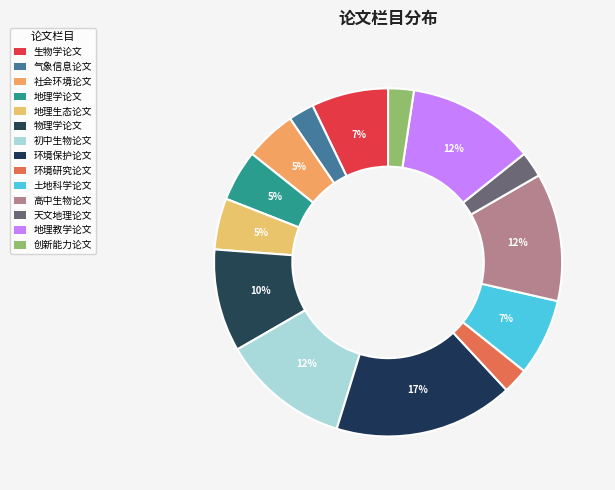

Does 地理学论文 represent more than half of the total?

No